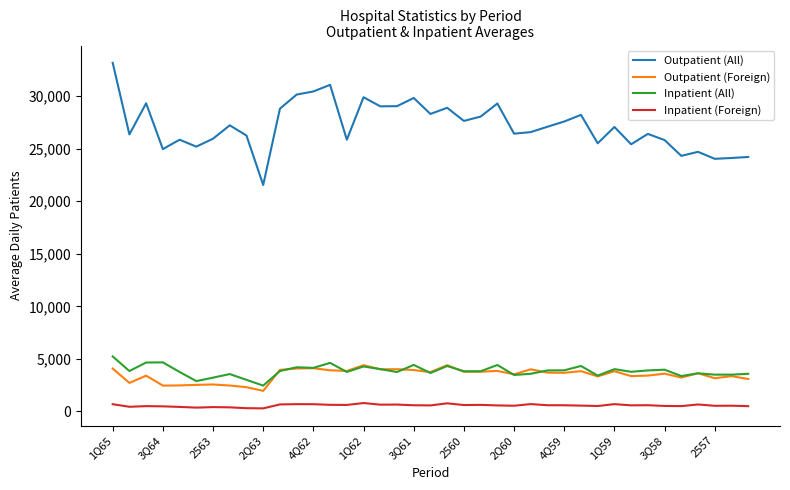

True or false: Outpatient (All) and Outpatient (Foreign) cross at least once.

False